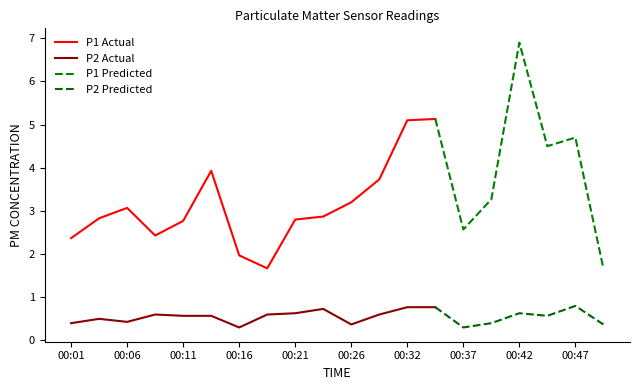

What is the greatest value displayed?

6.9